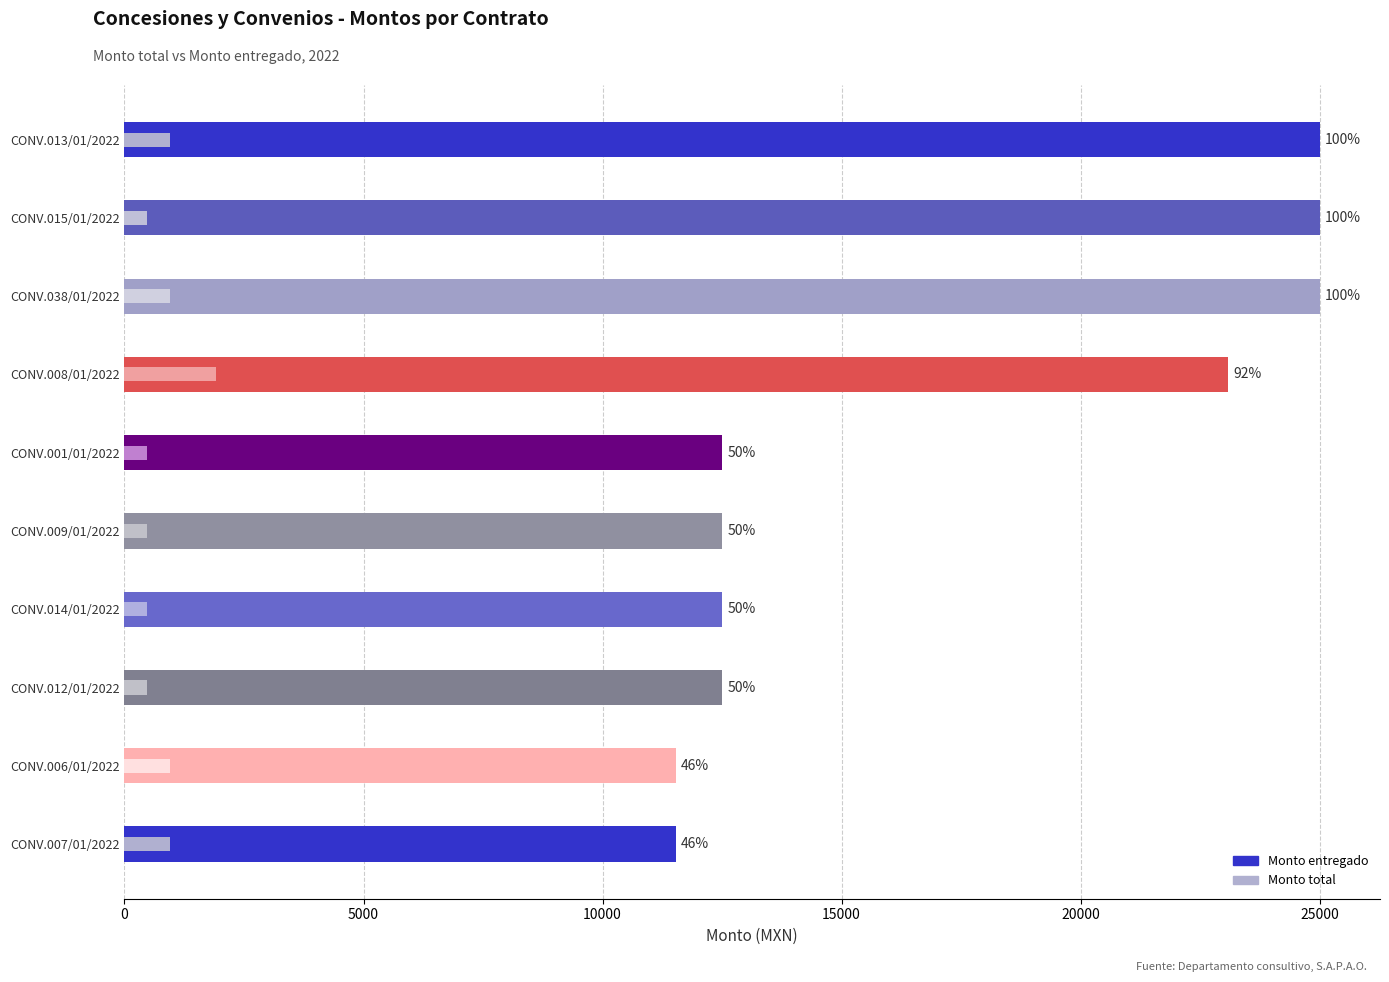

What position from the left is CONV.038/01/2022?

3